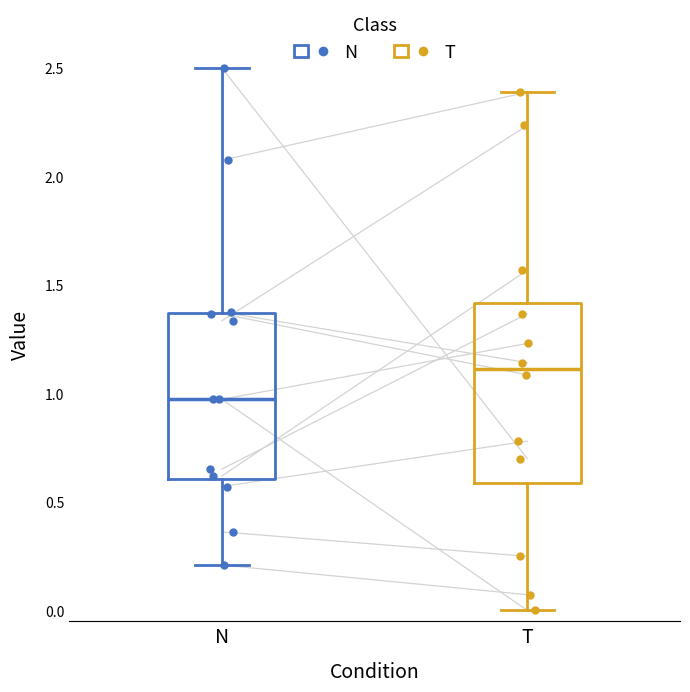

Where is the lower edge of the box for T on the y-axis? The values are not printed on the chart, so give them approximately, as read against the axis.

0.60